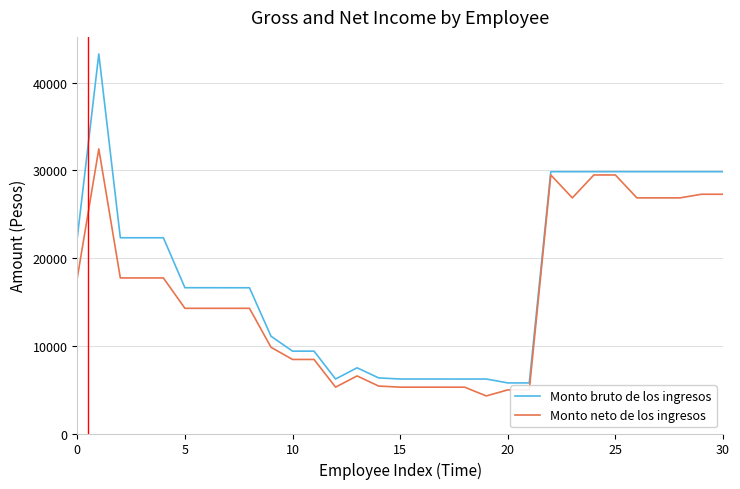

What is the highest value of the Monto neto de los ingresos series?

32443.2